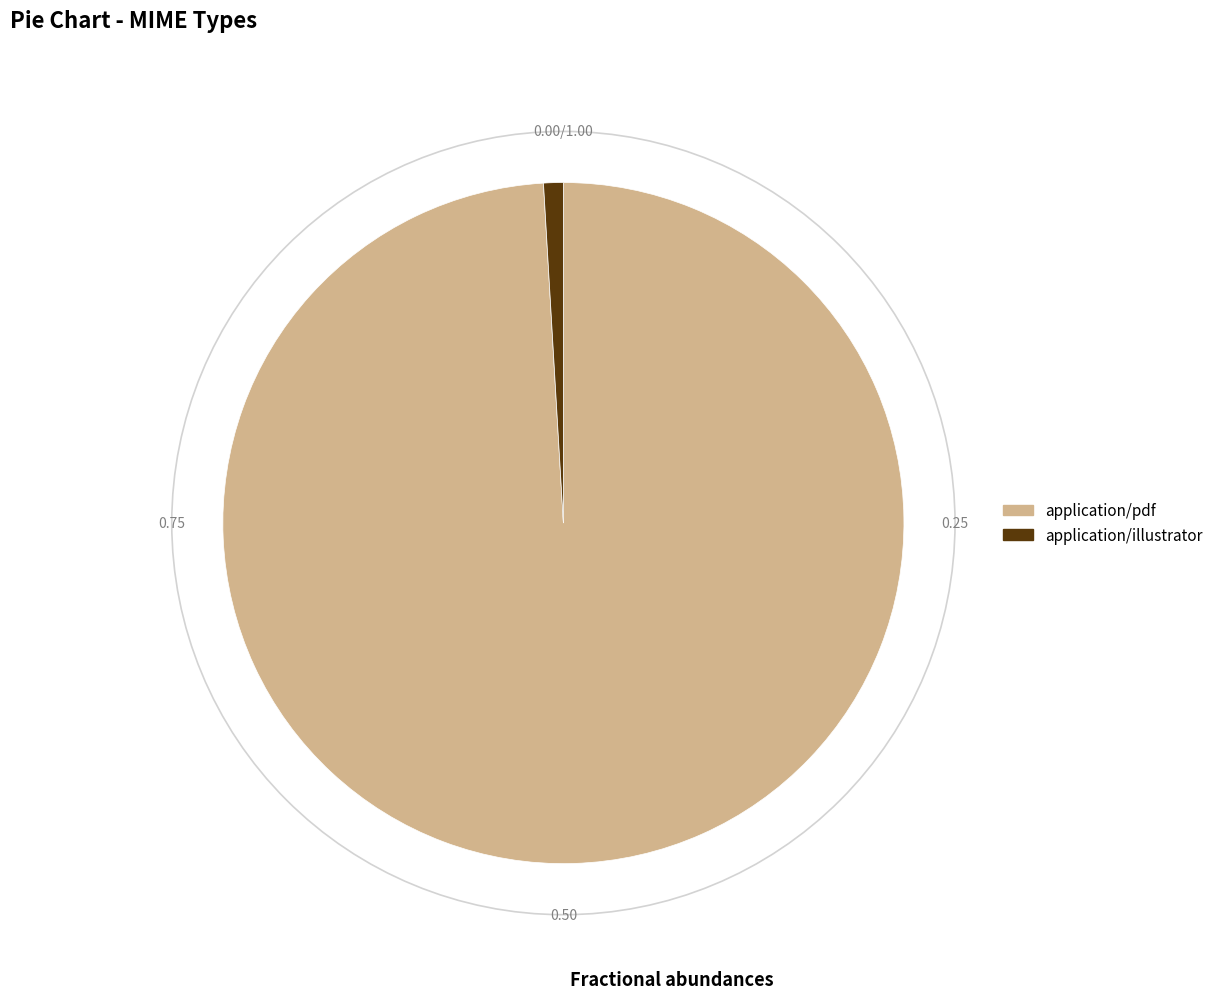

Between application/pdf and application/illustrator, which is larger?

application/pdf